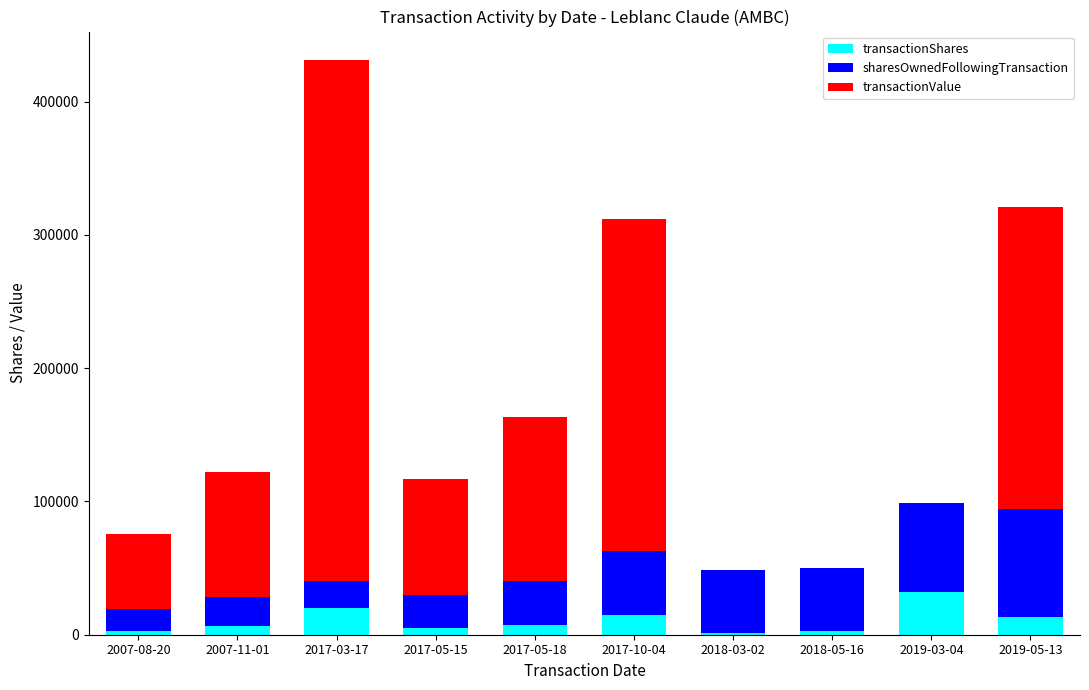

Does the chart contain stacked bars?

Yes